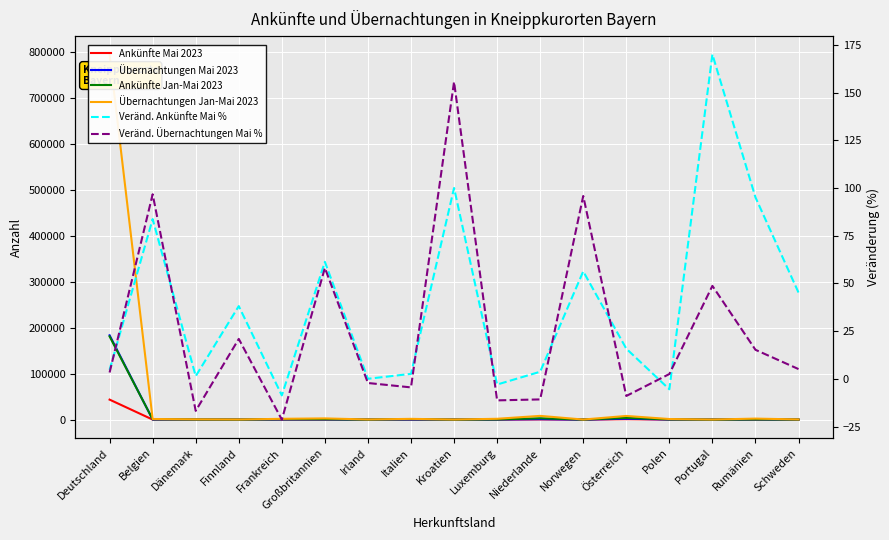

What is the value of the Übernachtungen Jan-Mai 2023 point at the 8th from the left?

1729.0